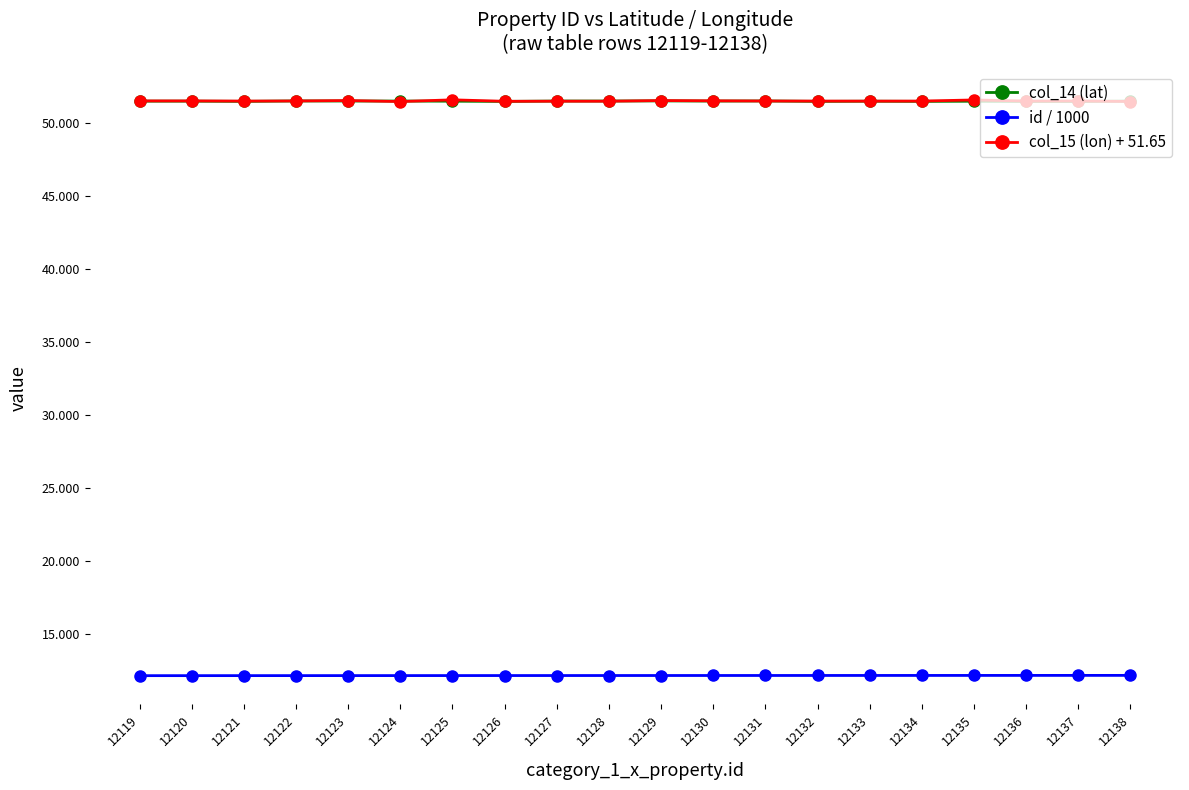

What is the spread (max minus min) of values at 12134?

39.4